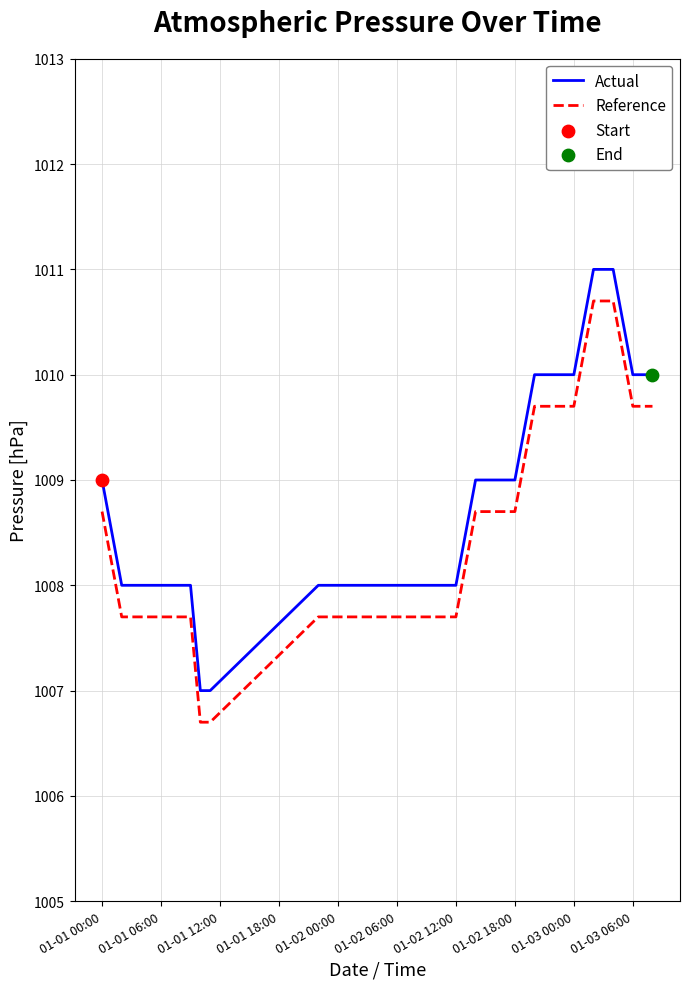

True or false: Actual and Reference cross at least once.

False